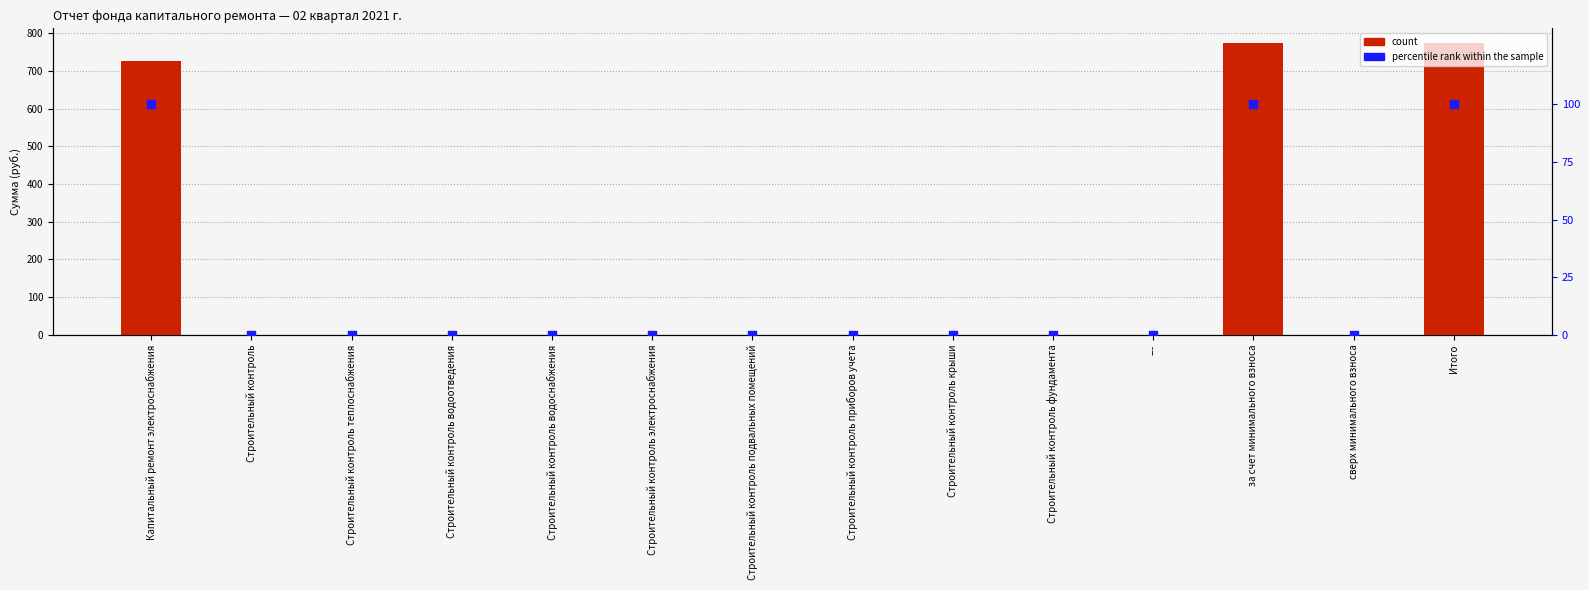

At which category is the sum across all series the highest?

за счет минимального взноса